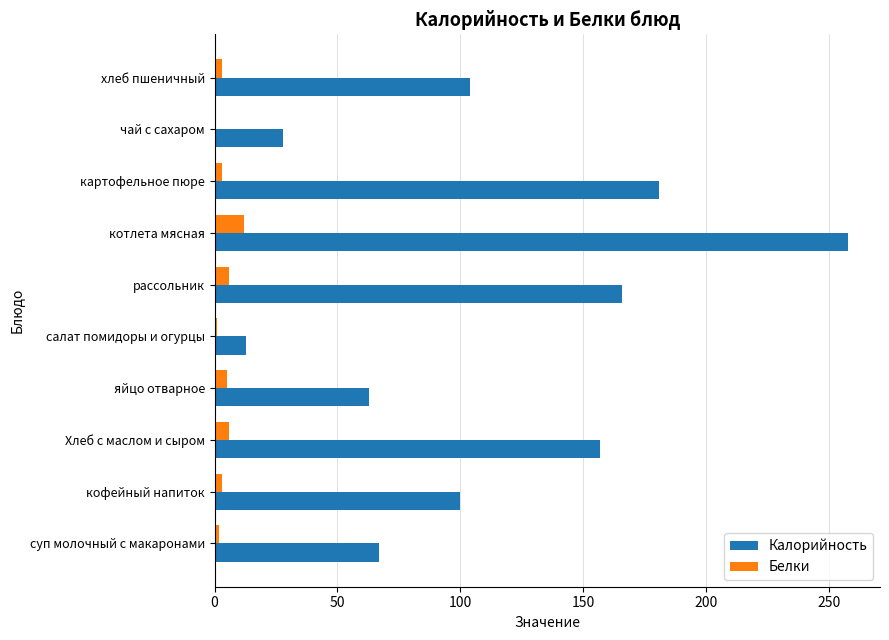

Which category has the highest value across all series?

котлета мясная